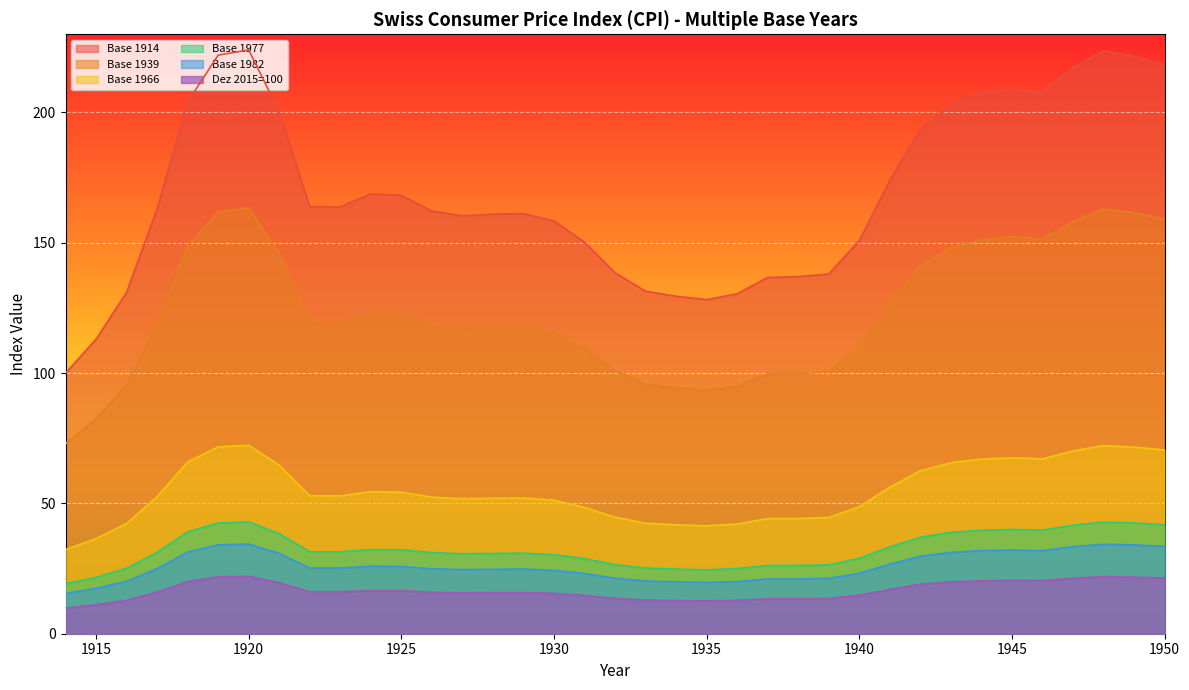

What are all the series names shown in the legend?

Base 1914, Base 1939, Base 1966, Base 1977, Base 1982, Dez 2015=100